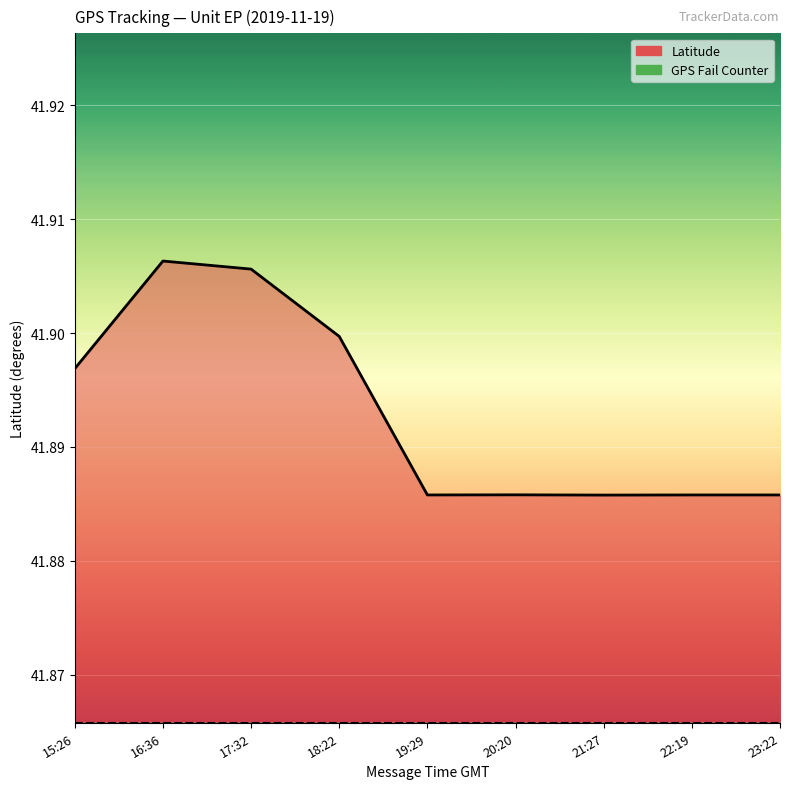

List the labels in order of value, largest first.

16:36, 17:32, 18:22, 15:26, 20:20, 19:29, 22:19, 23:22, 21:27